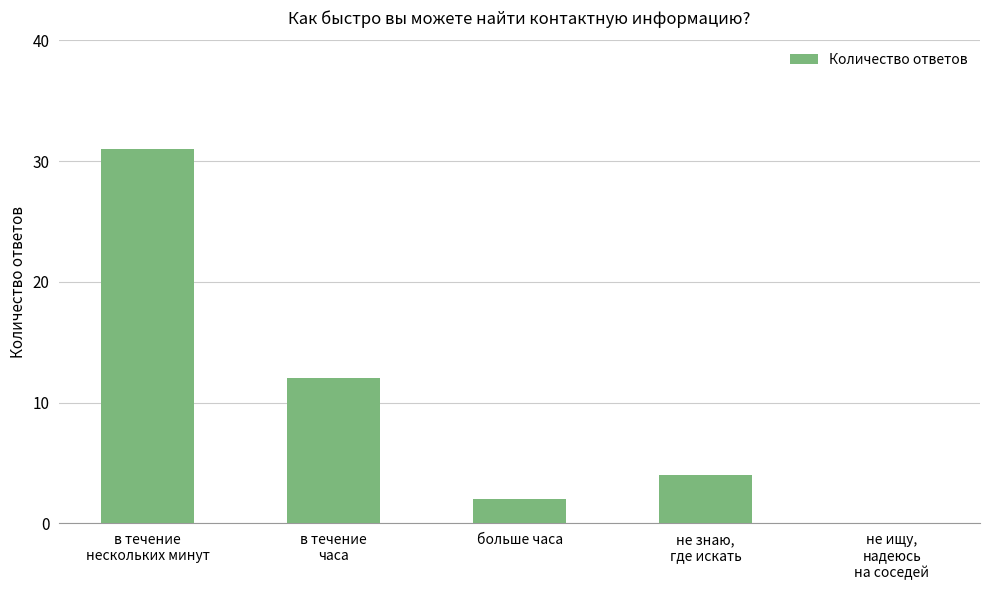

What is the difference between the values at не знаю,
где искать and в течение
часа?

8